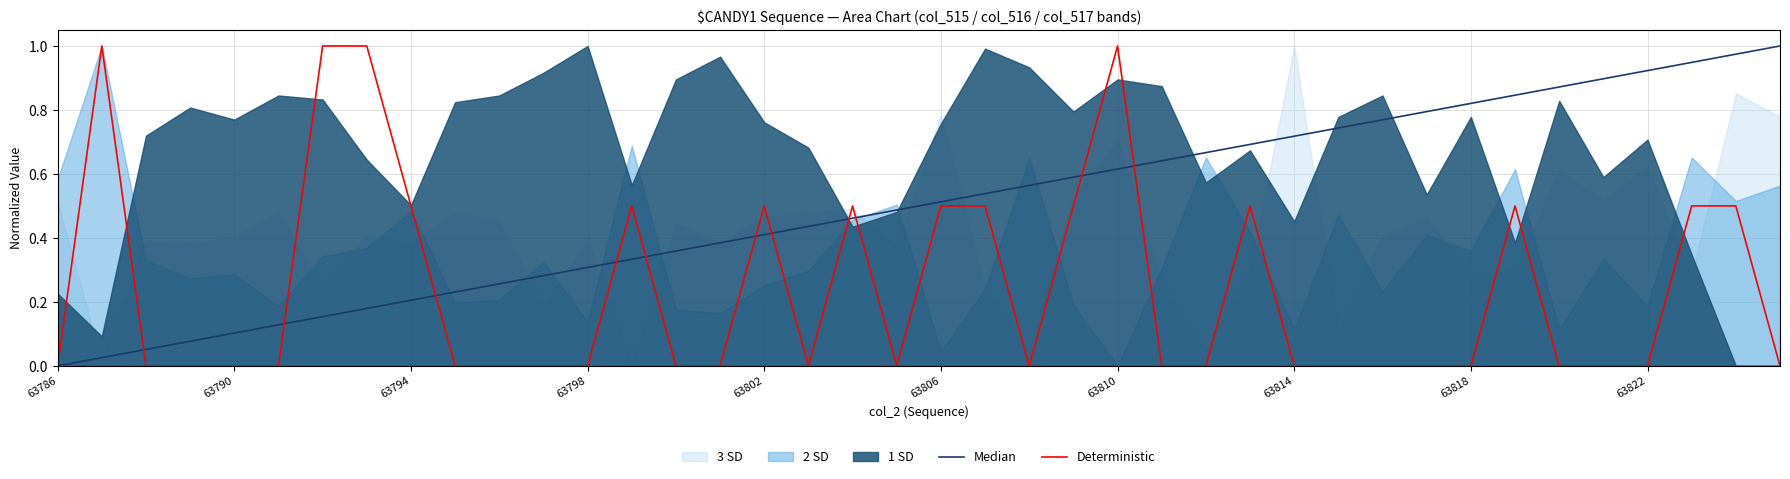

True or false: Deterministic has a value of 0.0 at 63798.

True